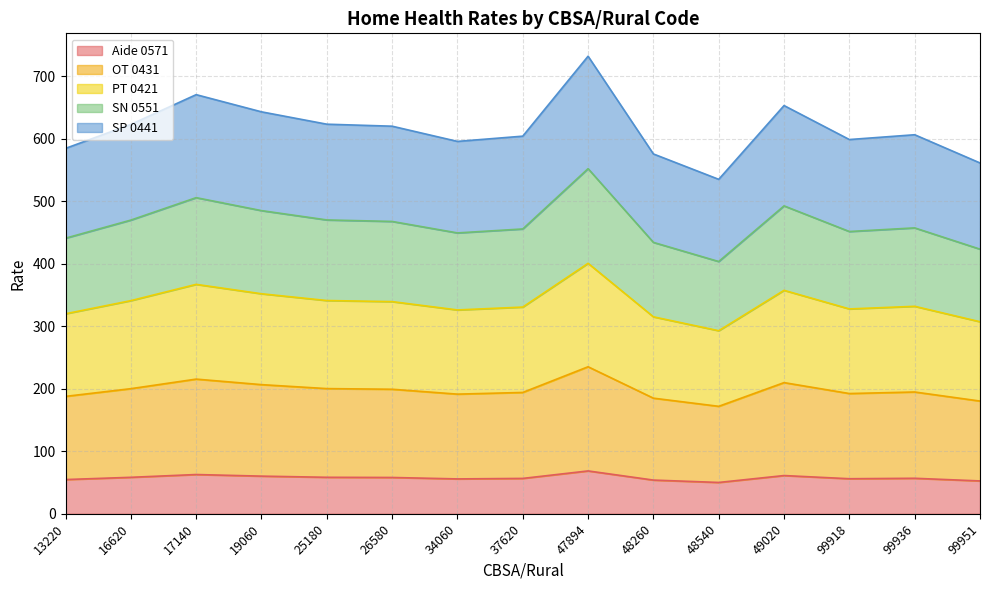

Count the number of data series in this chart.

5